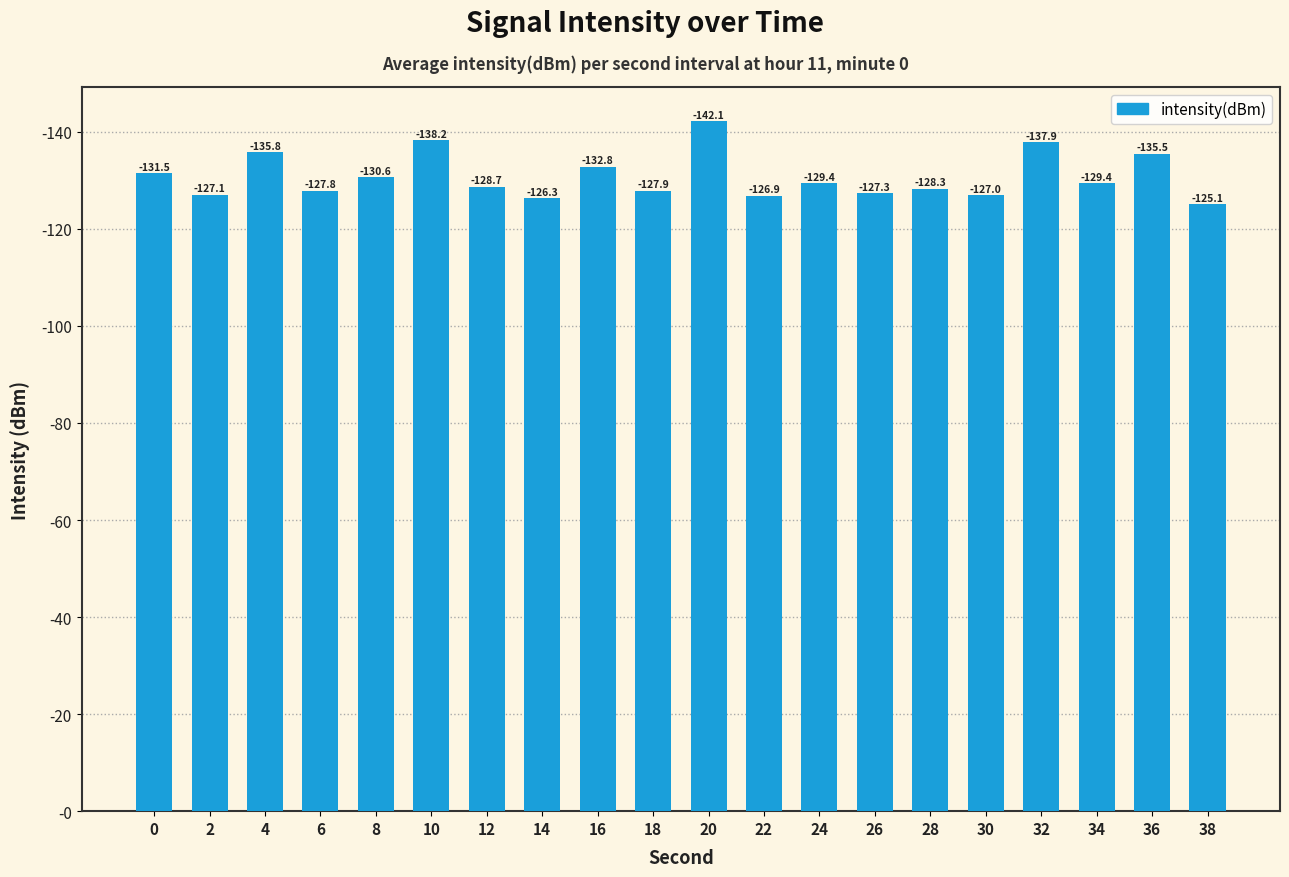

Which category has the lowest value across all series?

38